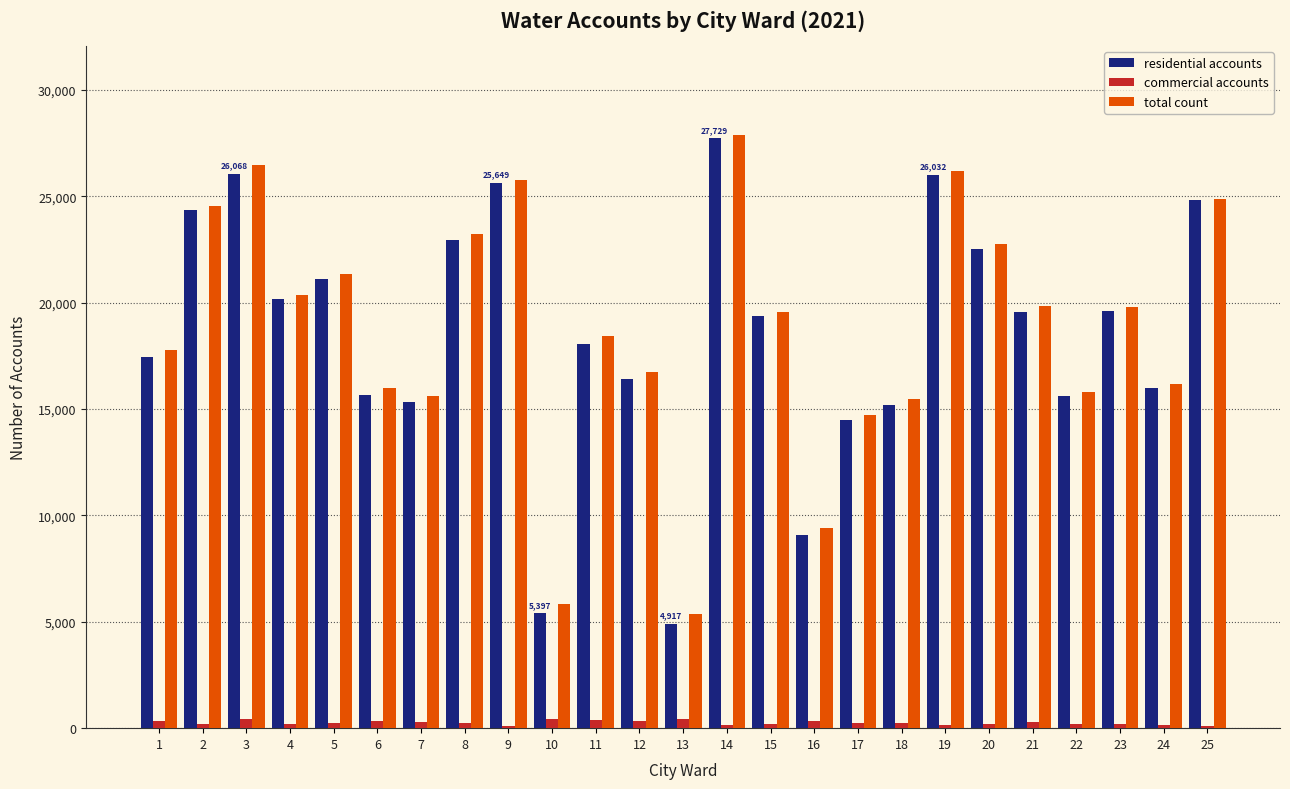

What is the sum of all total count values?

470064